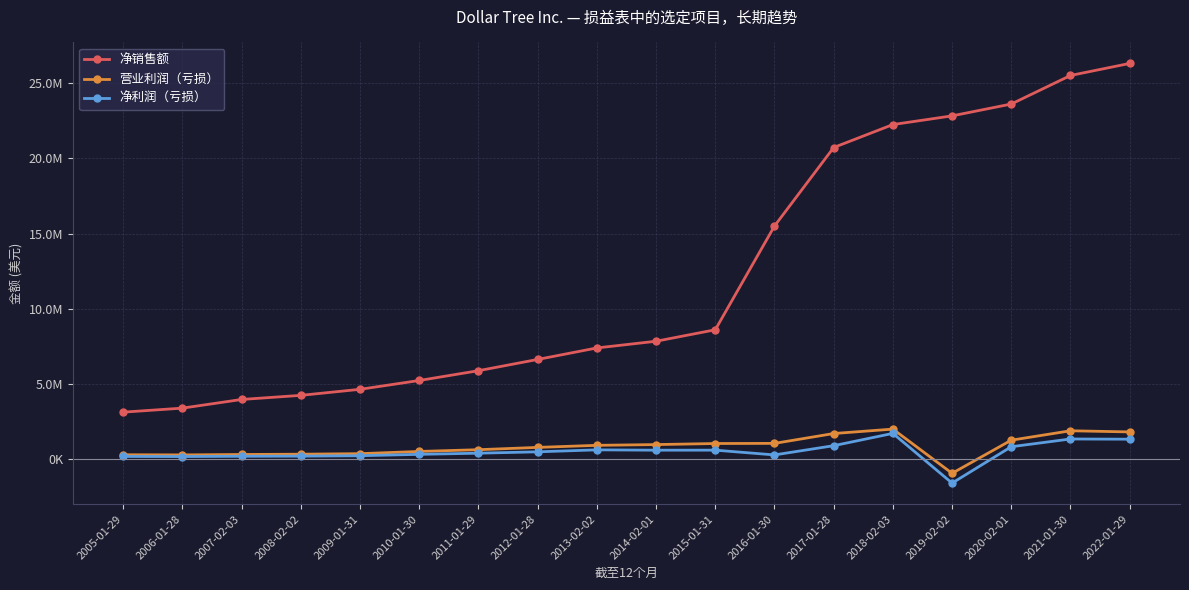

What are all the series names shown in the legend?

净销售额, 营业利润（亏损）, 净利润（亏损）